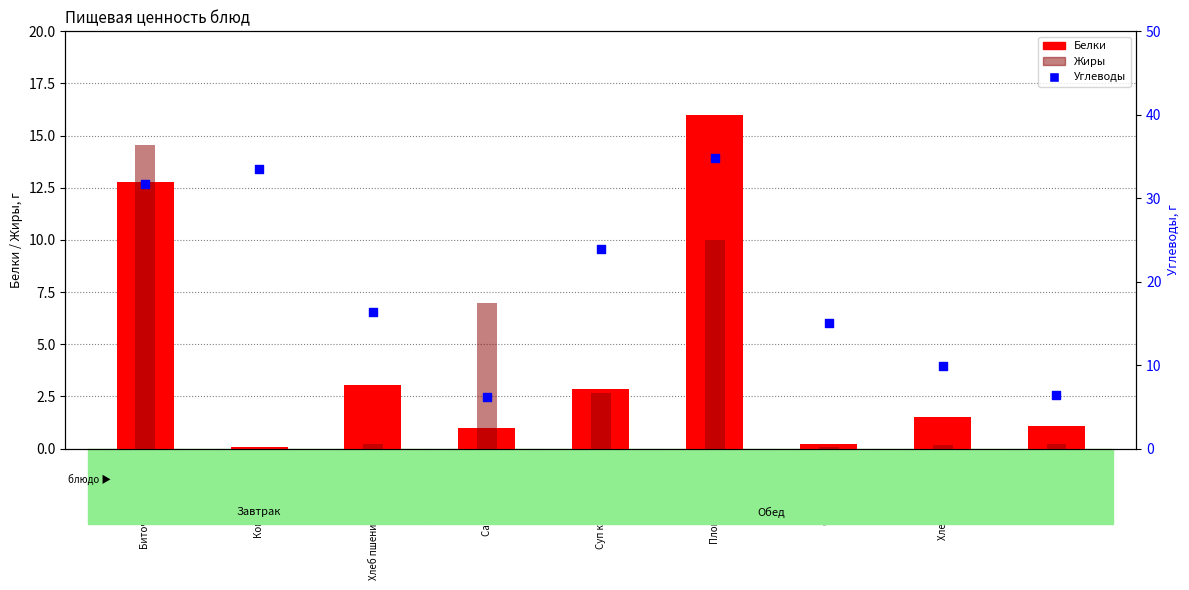

Which series has the largest total across all categories?

Углеводы